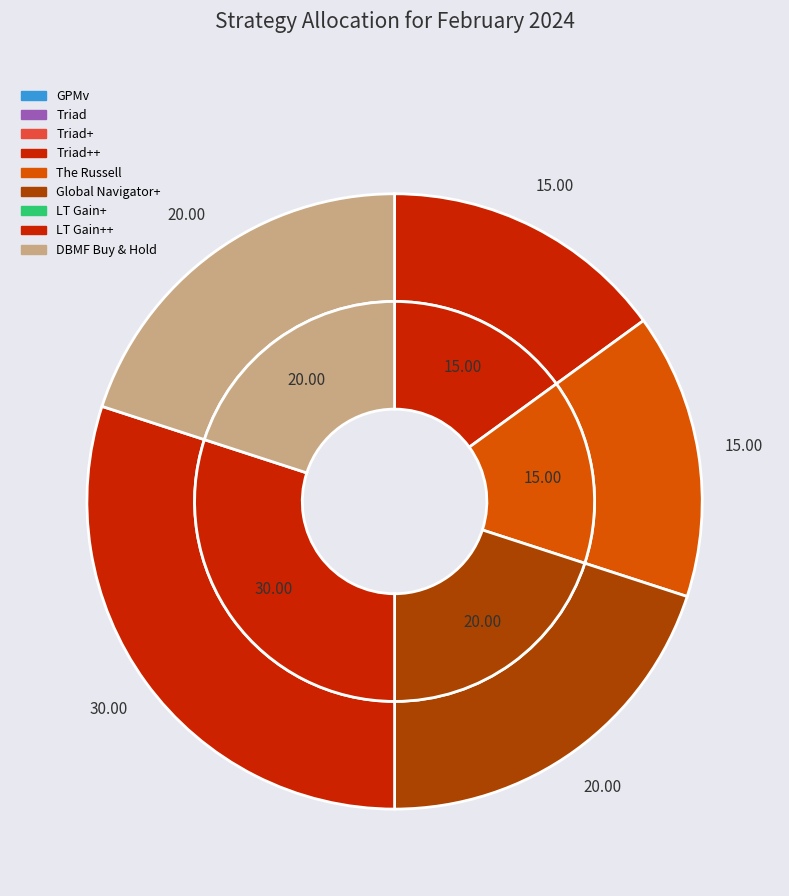

What percentage do Triad++ and GPMv together represent?

15.0%